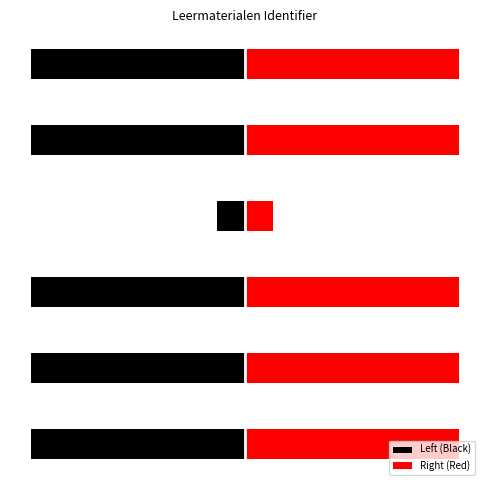

What is the sum of all Left (Black) values?

-19428201